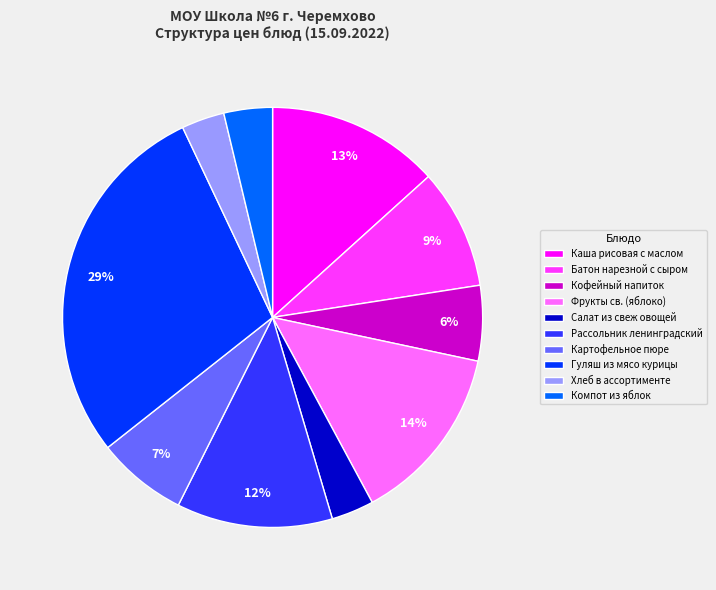

To the nearest percent, what portion does Каша рисовая с маслом represent?

13%